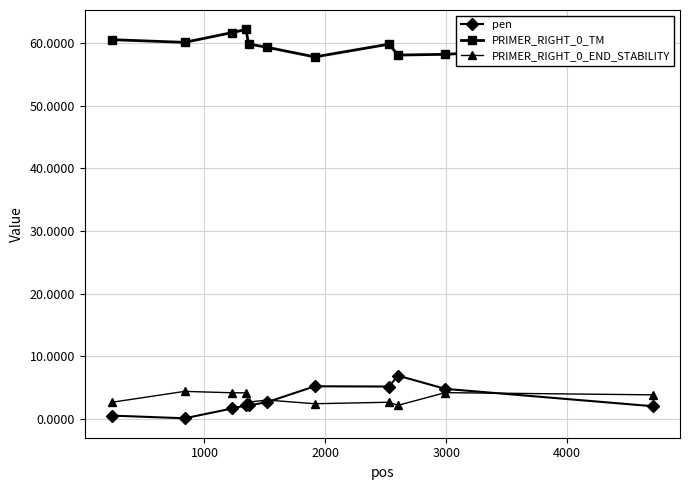

At how many categories does at least one series exceed 41?

11